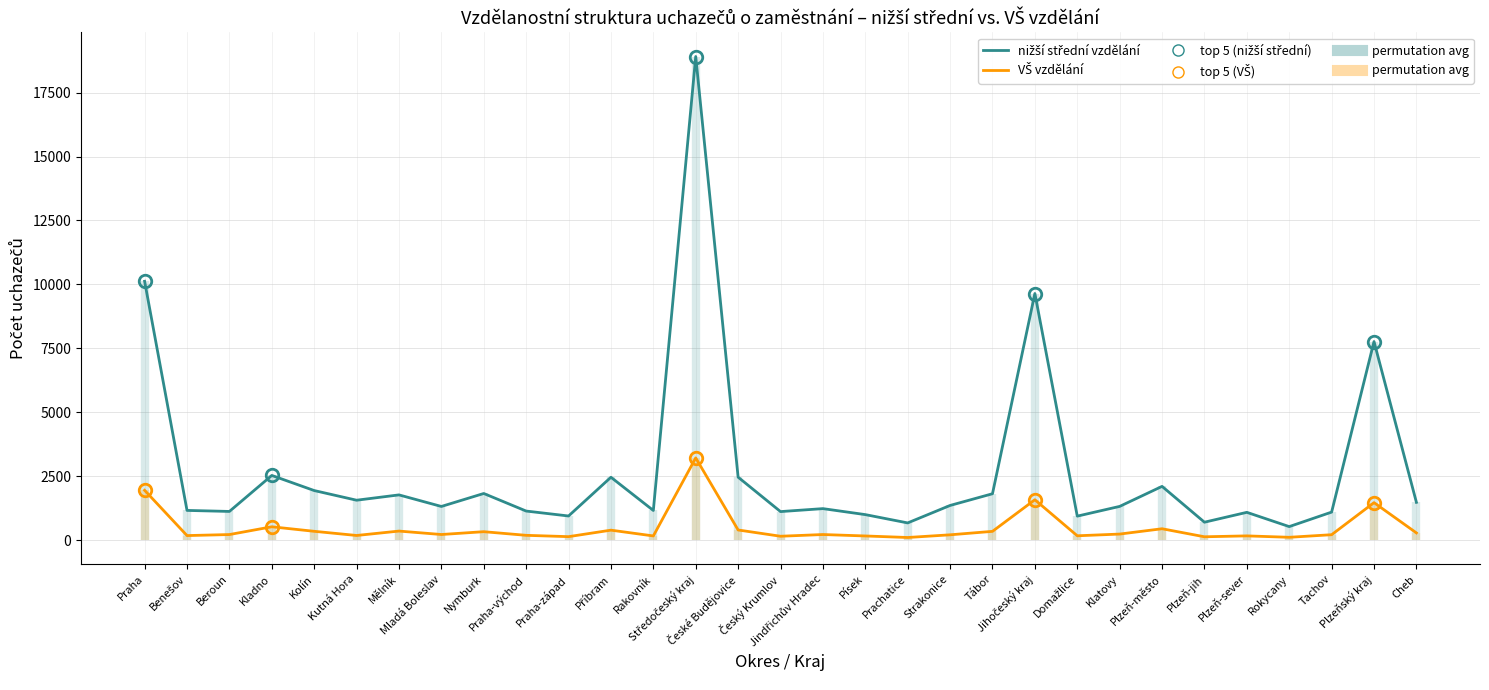

True or false: VŠ vzdělání has more than 0 points higher than both neighbors.

True